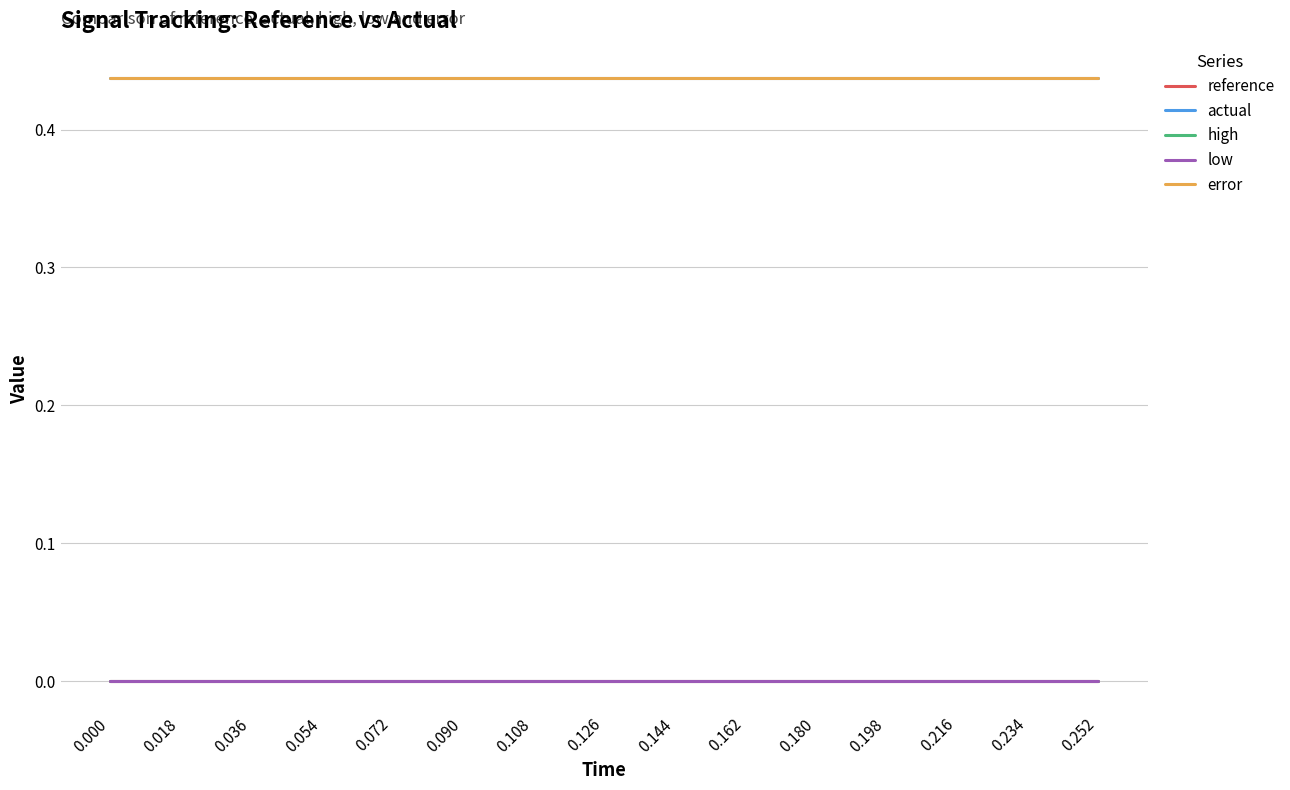

Is it true that high equals 0.0 at 0.108?

True